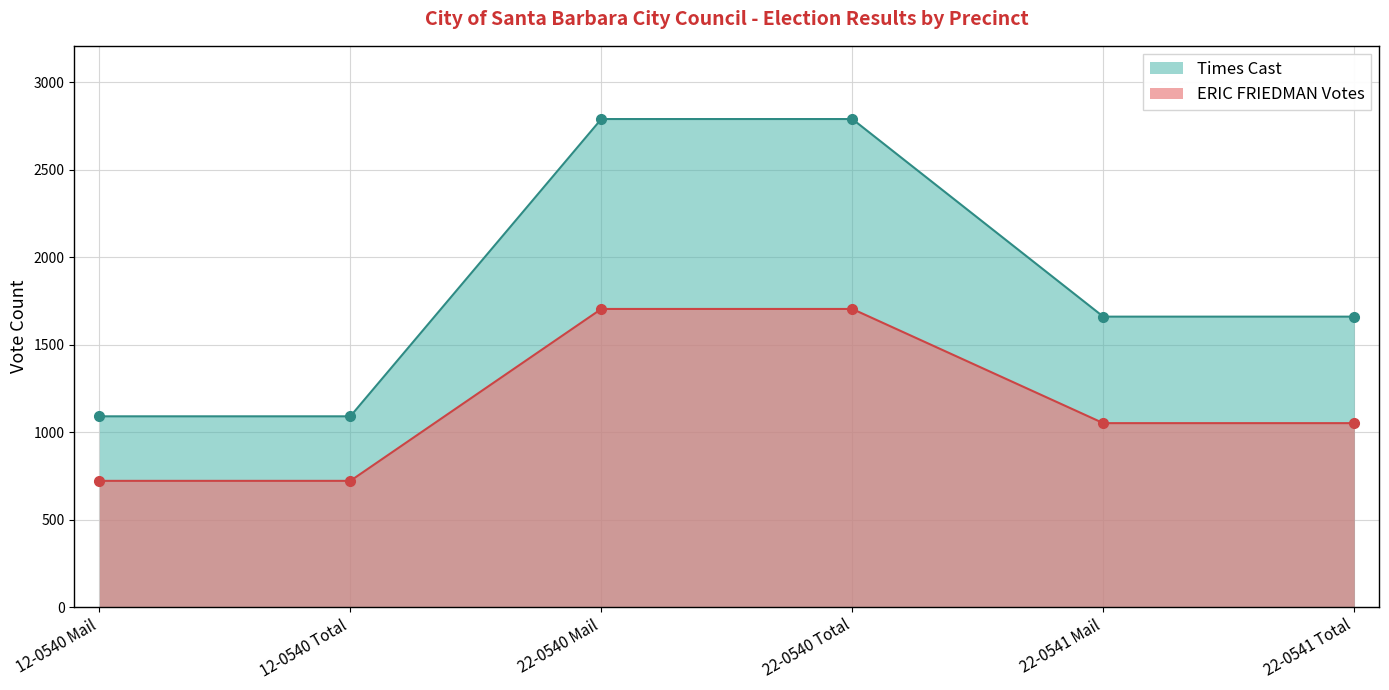

What are all the series names shown in the legend?

Times Cast, ERIC FRIEDMAN Votes